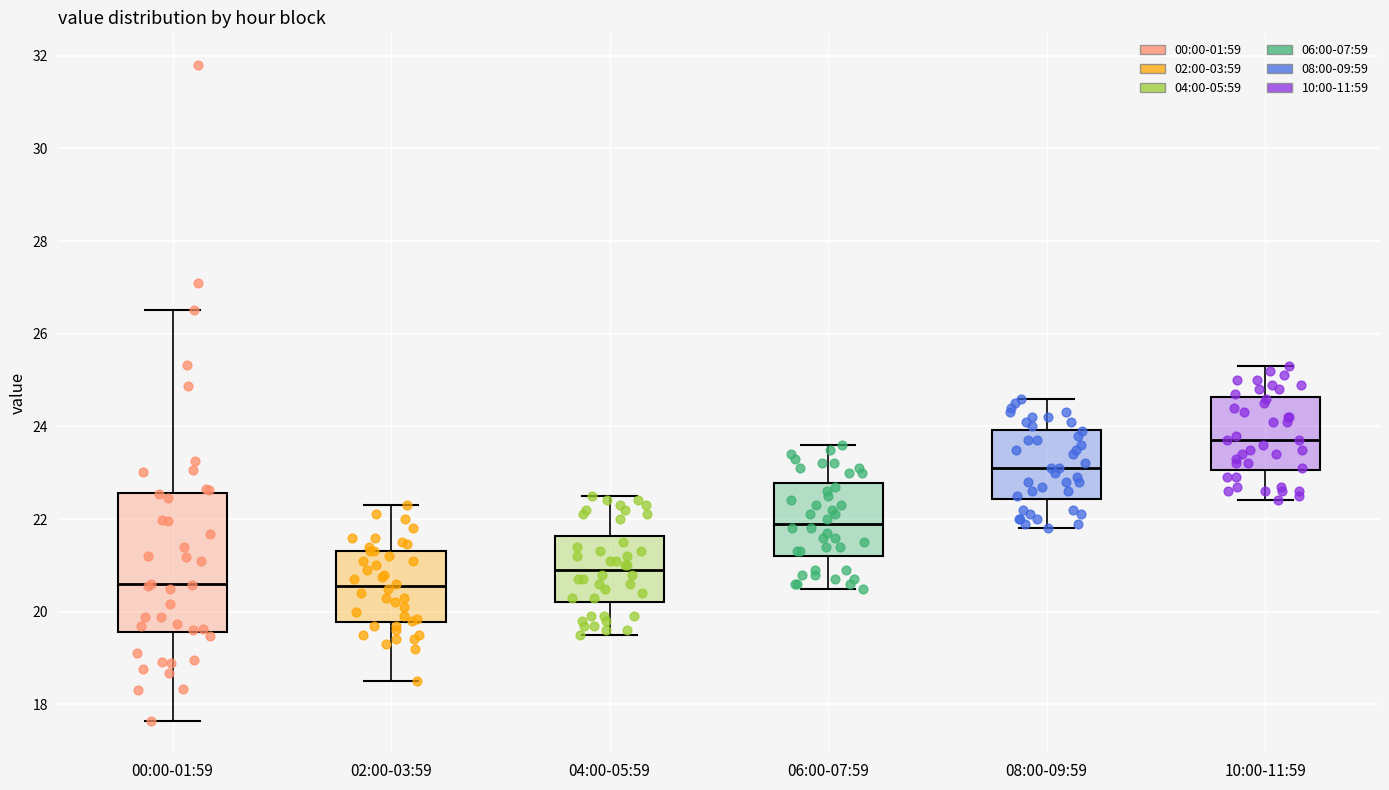

Which box is the tallest, from its lower edge to its upper edge?

00:00-01:59